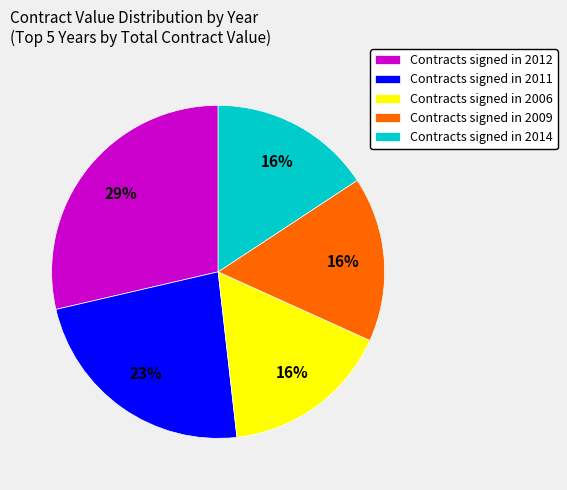

Which has a higher value, Contracts signed in 2006 or Contracts signed in 2011?

Contracts signed in 2011